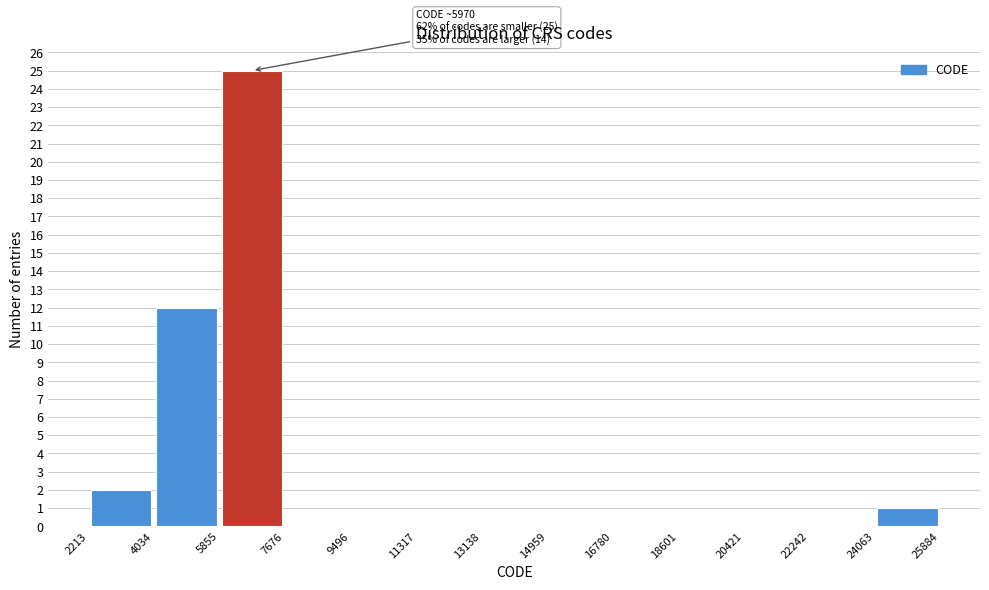

Which range on the x-axis has the tallest bar?

5855 to 7676